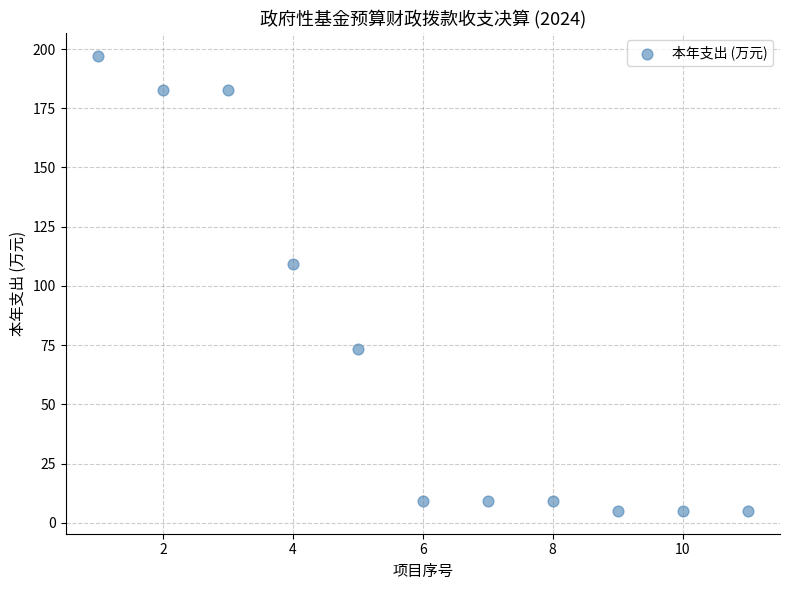

What Y value in the scatter plot is closest to 101?

109.3